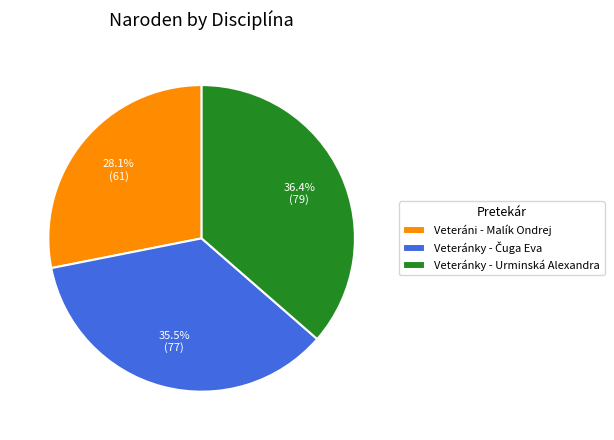

Does any single category account for the majority?

No